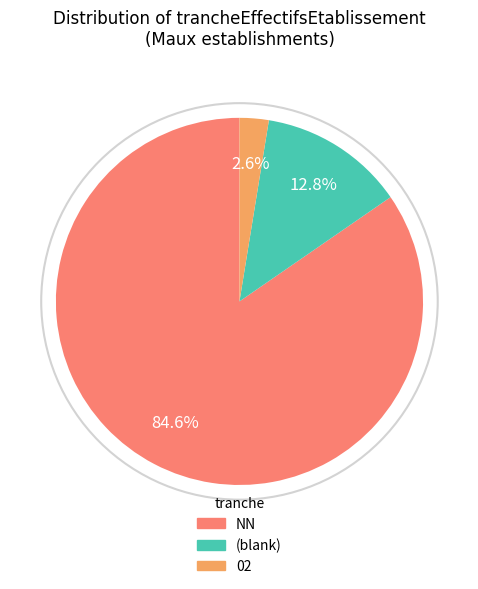

Is there a majority slice in this chart?

Yes